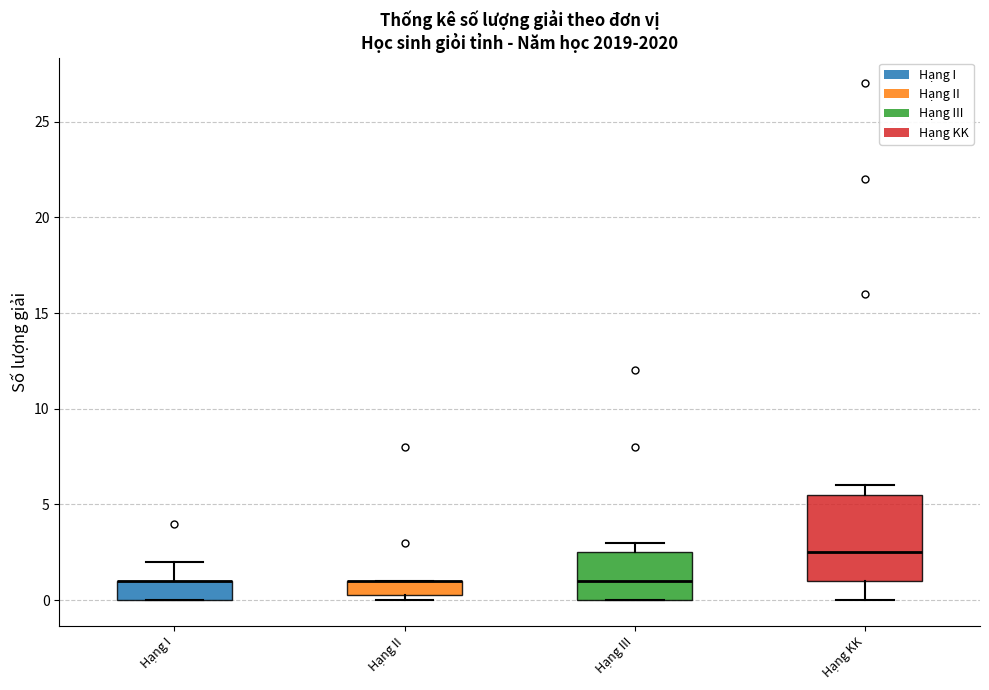

Reading left to right, read every box against the y-axis: the position of its median line, the range the box covers, and the ends of its whiskers. The values are not printed on the chart, so give them approximately, as read against the axis.

Hạng I: median 1.0 (drawn on the box's upper edge), box 0.0 to 1.0, whiskers 0.0 to 2.0
Hạng II: median 1.0 (drawn on the box's upper edge), box 0.5 to 1.0, whiskers 0.0 to 1.0
Hạng III: median 1.0, box 0.0 to 2.5, whiskers 0.0 to 3.0
Hạng KK: median 2.5, box 1.0 to 5.5, whiskers 0.0 to 6.0